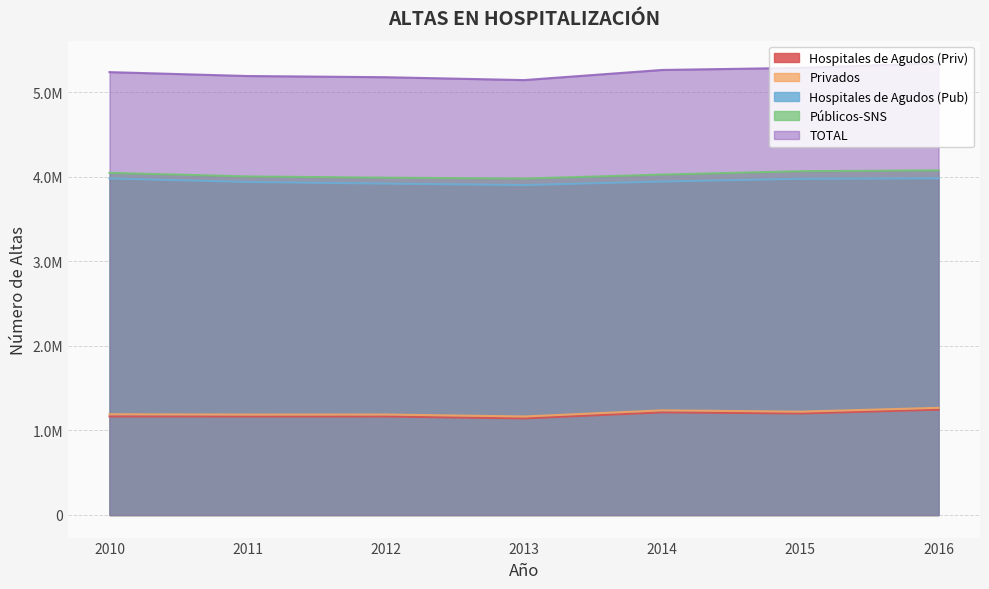

The value of TOTAL at 2012 is 9107584. True or false?

False